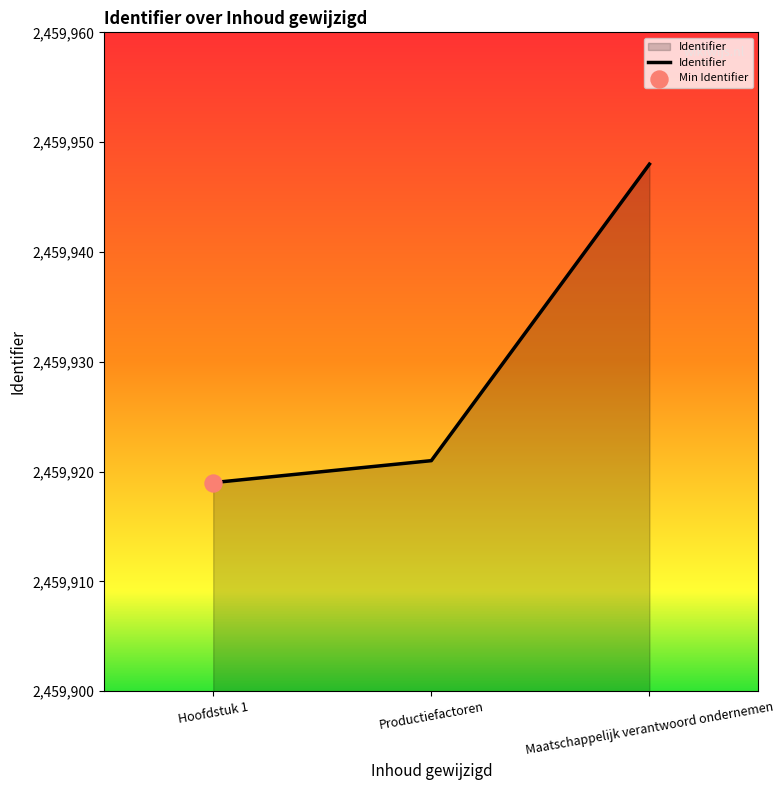

Approximately how many times larger is the value at Productiefactoren compared to Hoofdstuk 1?

1.0